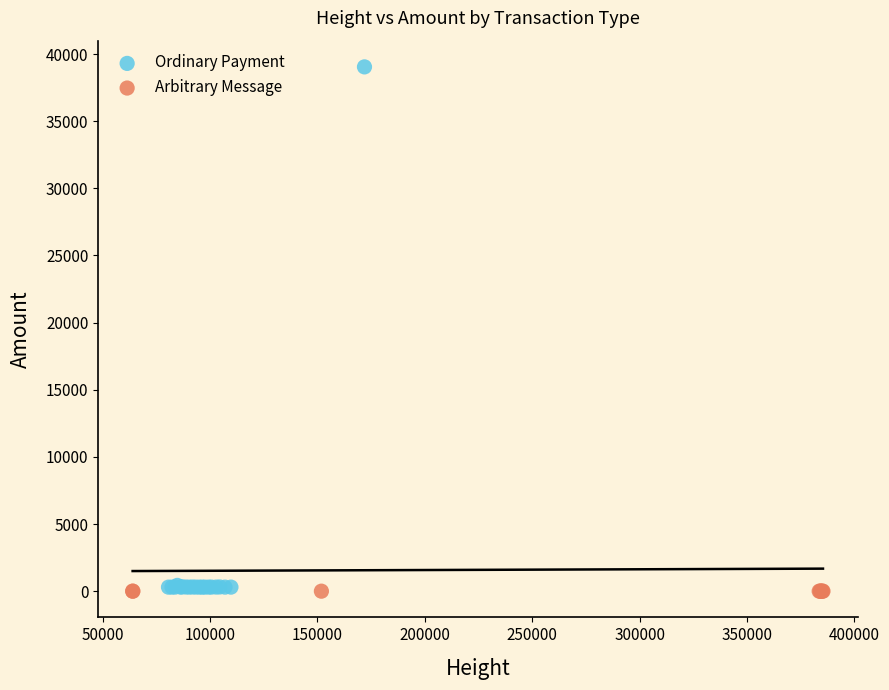

Which series contains the highest Y value?

Ordinary Payment